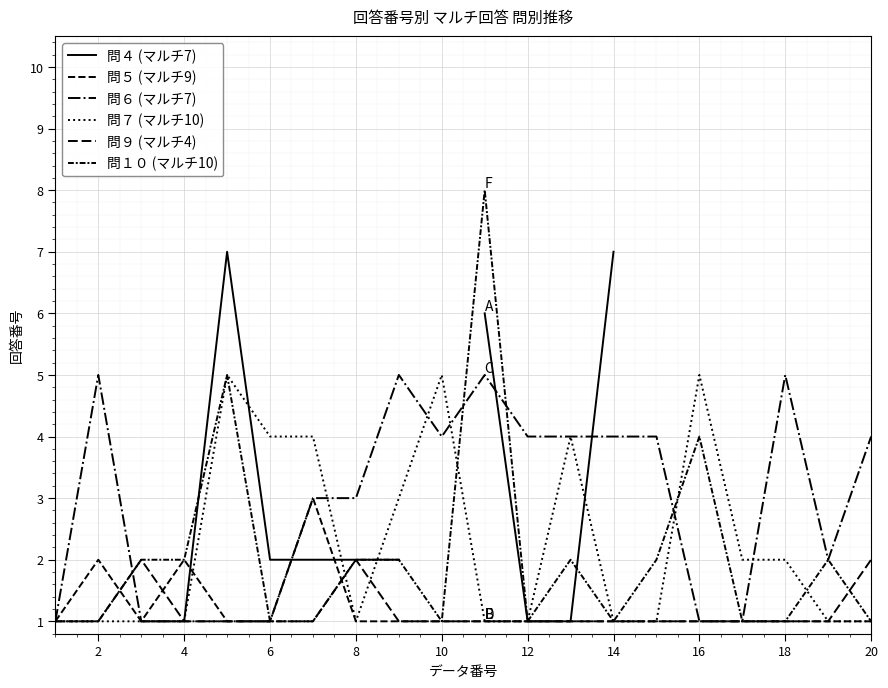

Which series ends up on top after the final intersection of 問７ (マルチ10) and 問９ (マルチ4)?

問７ (マルチ10)